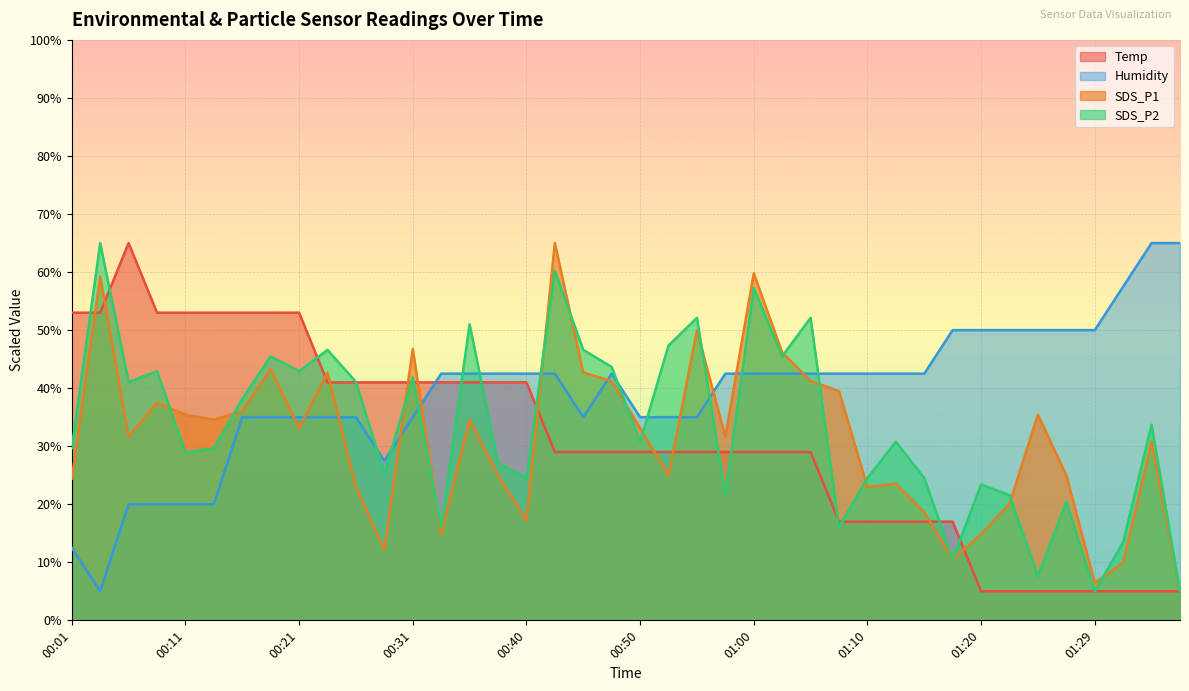

Which series changed the most between 01:02 and 01:32?

SDS_P1